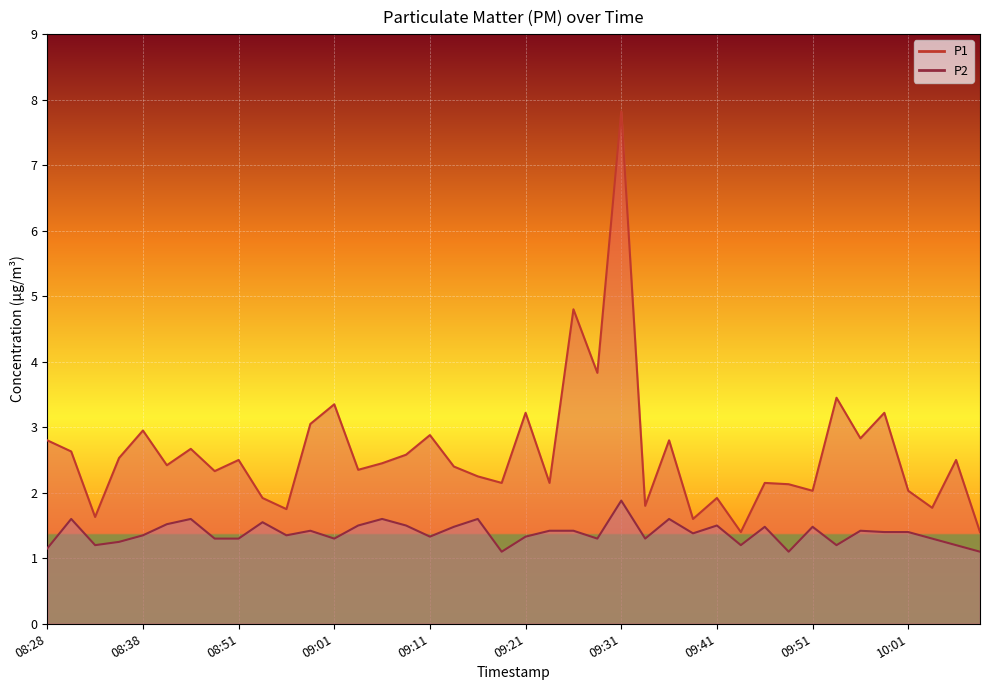

At which category does P2 reach its first local valley?

08:33